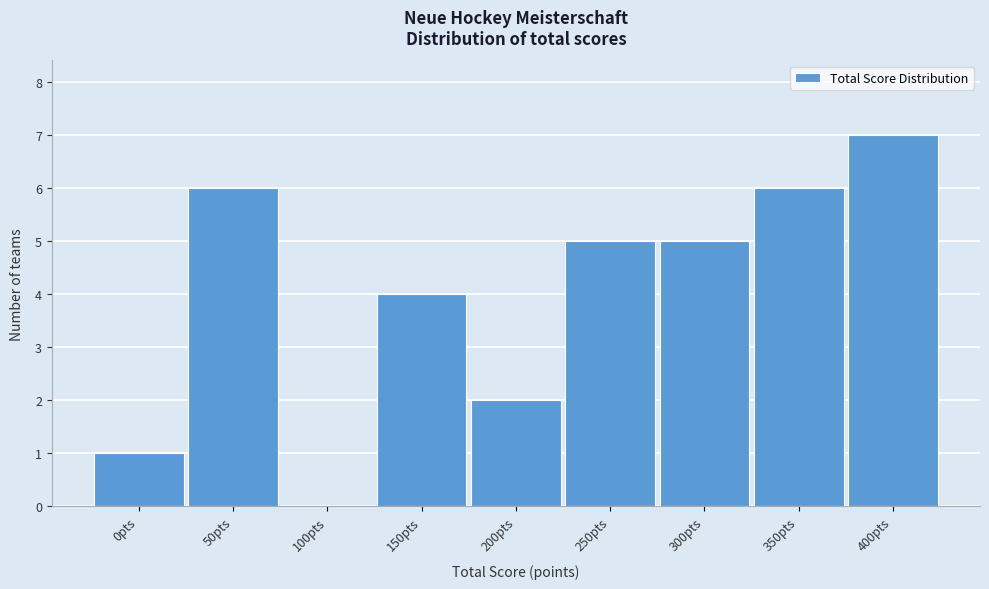

Reading left to right, list all the values displayed in this chart.

0pts=1	50pts=6	100pts=0	150pts=4	200pts=2	250pts=5	300pts=5	350pts=6	400pts=7